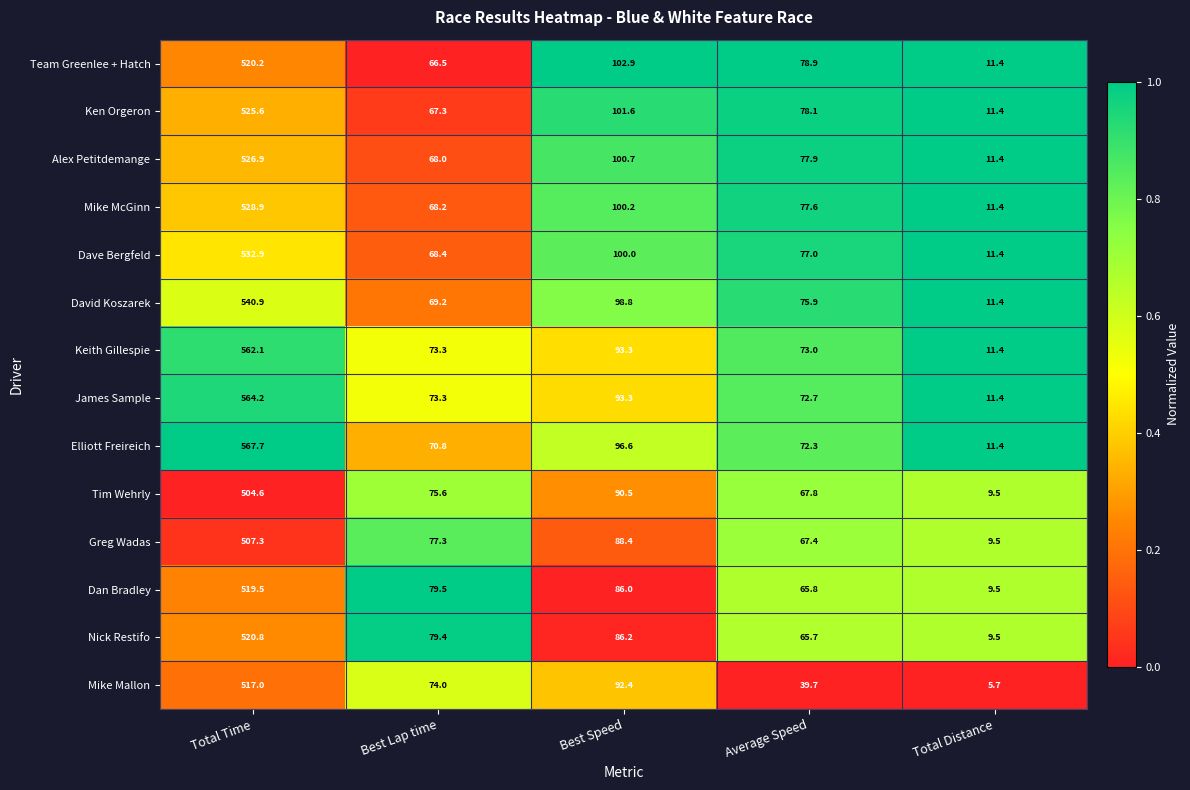

Which series has the widest spread of values?

Elliott Freireich